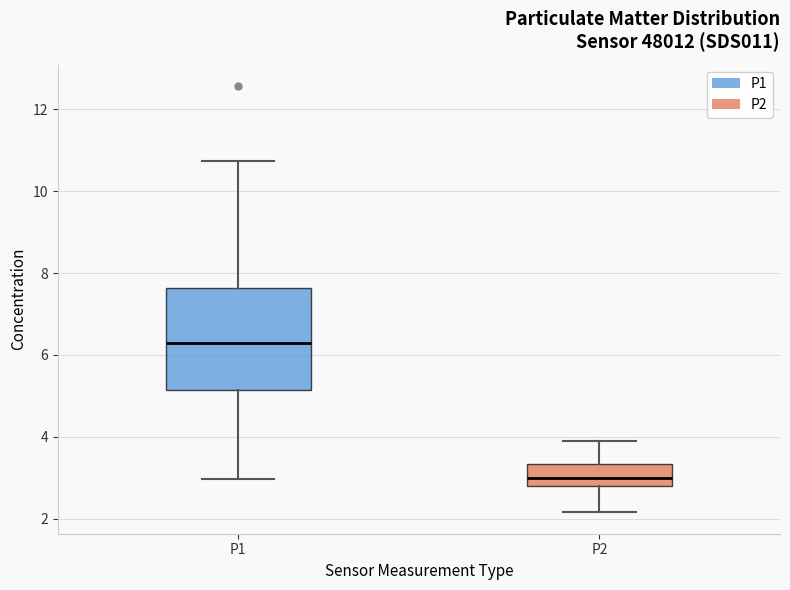

Which box has the lowest median line?

P2